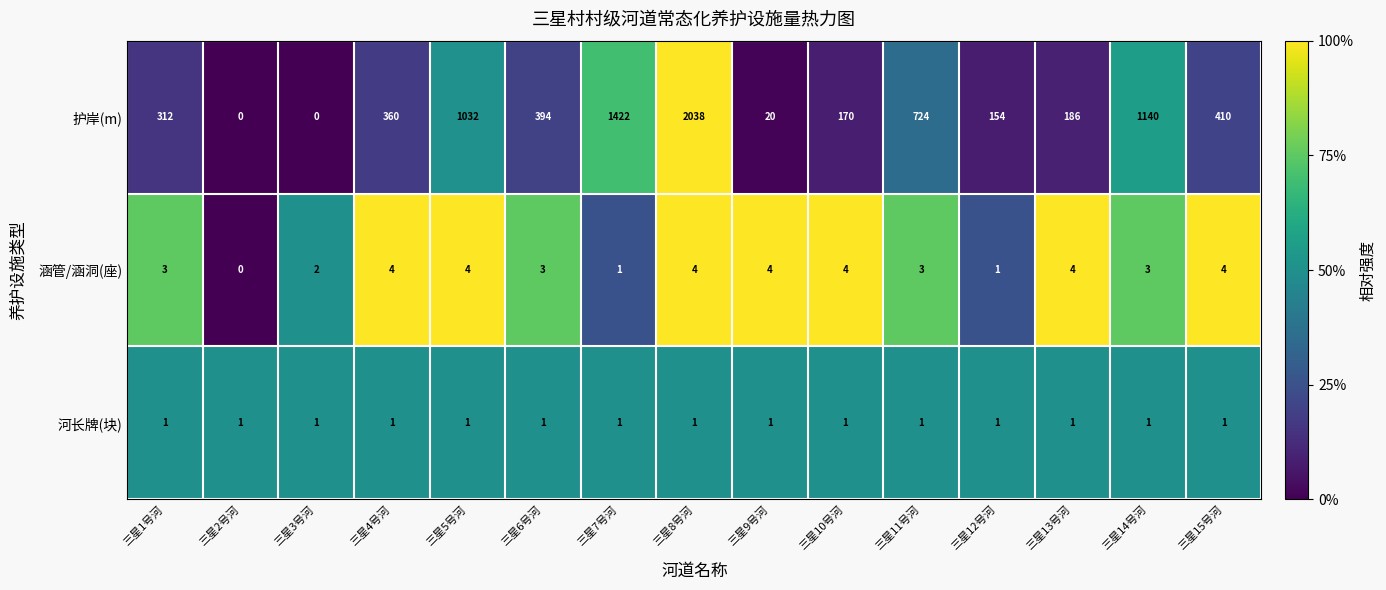

Read the 护岸(m) value at 三星6号河.

394